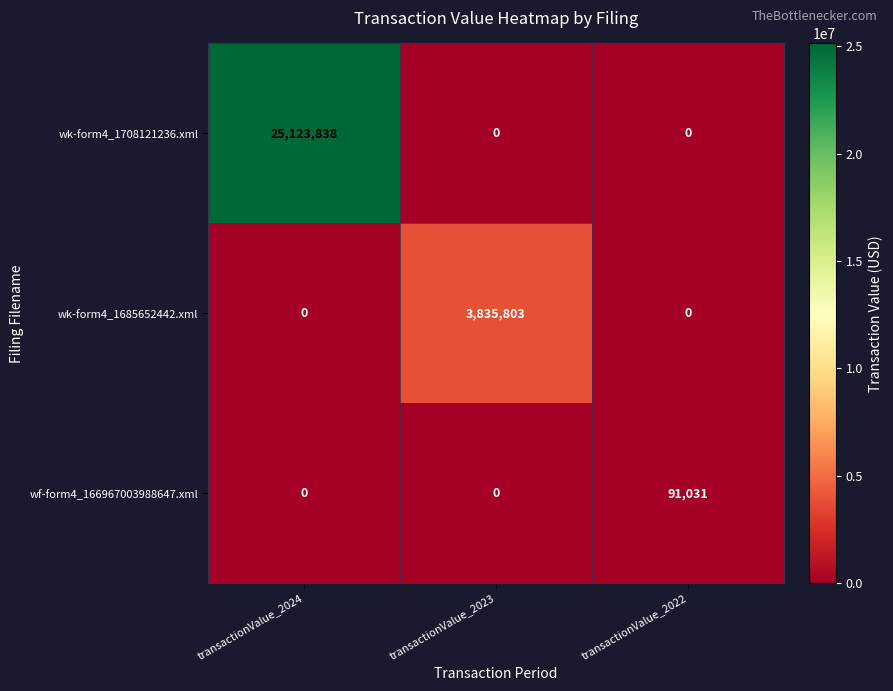

What is the average value of the wk-form4_1708121236.xml series?

8374613